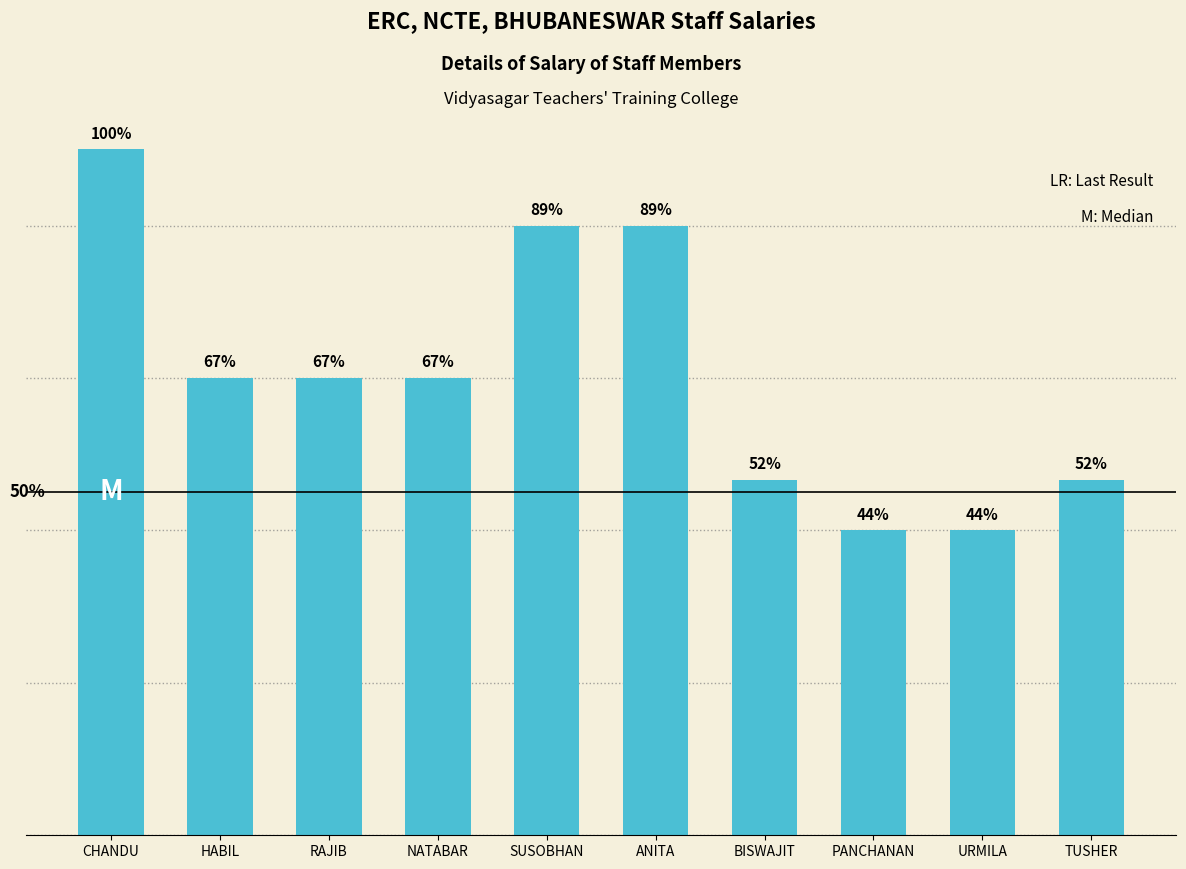

List the labels in order of value, smallest first.

PANCHANAN, URMILA, BISWAJIT, TUSHER, HABIL, RAJIB, NATABAR, SUSOBHAN, ANITA, CHANDU